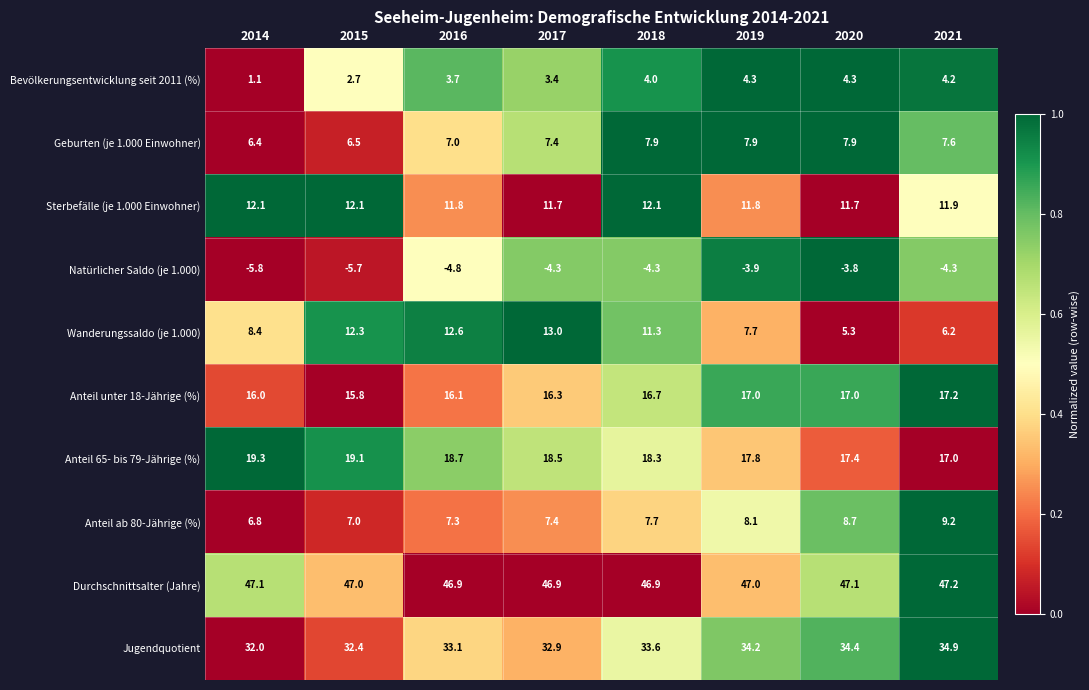

How many data points does each series have?

8